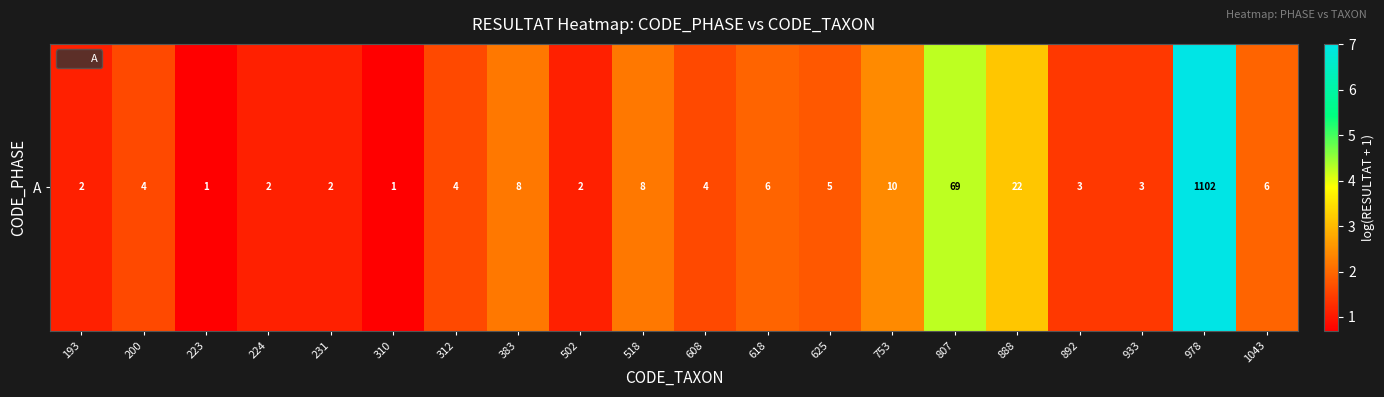

Reading left to right, list all the values displayed in this chart.

1.1	1.6	0.7	1.1	1.1	0.7	1.6	2.2	1.1	2.2	1.6	1.9	1.8	2.4	4.2	3.1	1.4	1.4	7.0	1.9